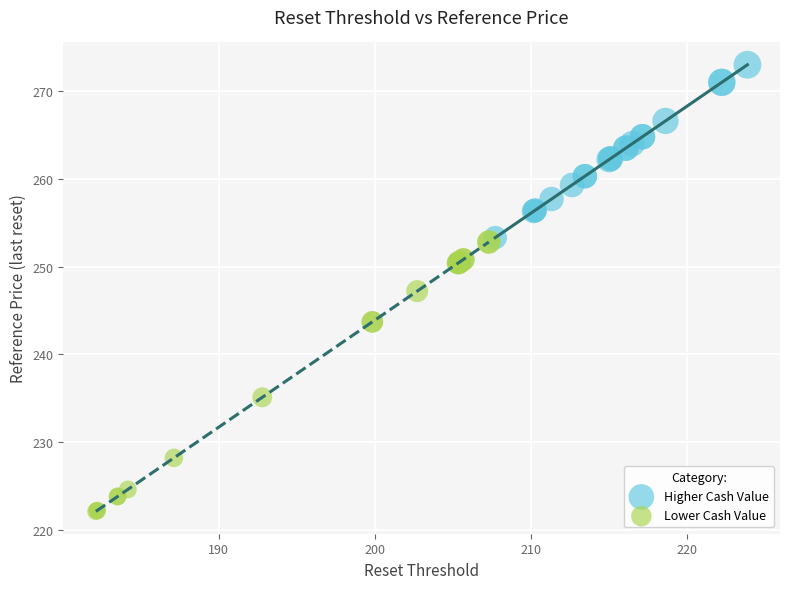

Which series has the widest spread of Y values?

Lower Cash Value